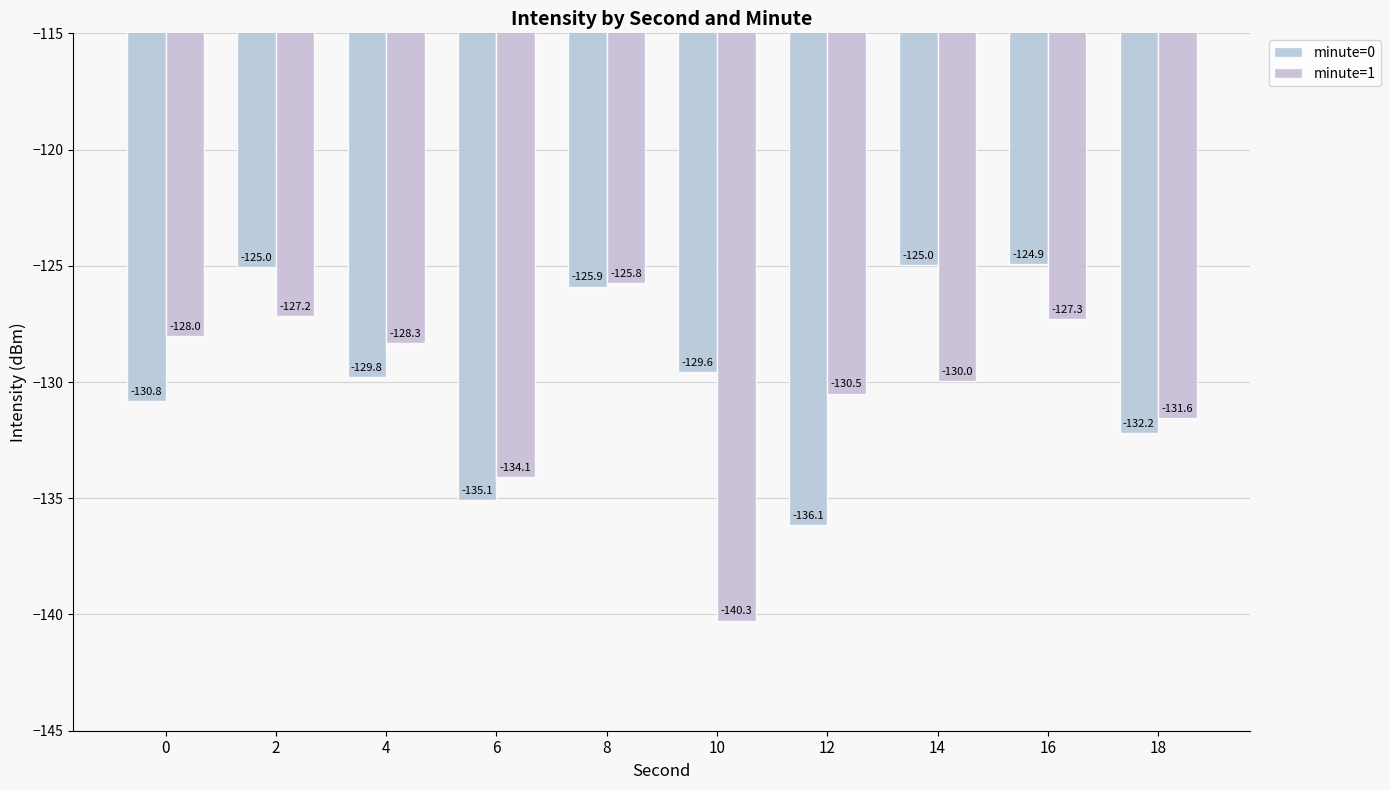

What is the approximate value of minute=1 at 2?

-127.2